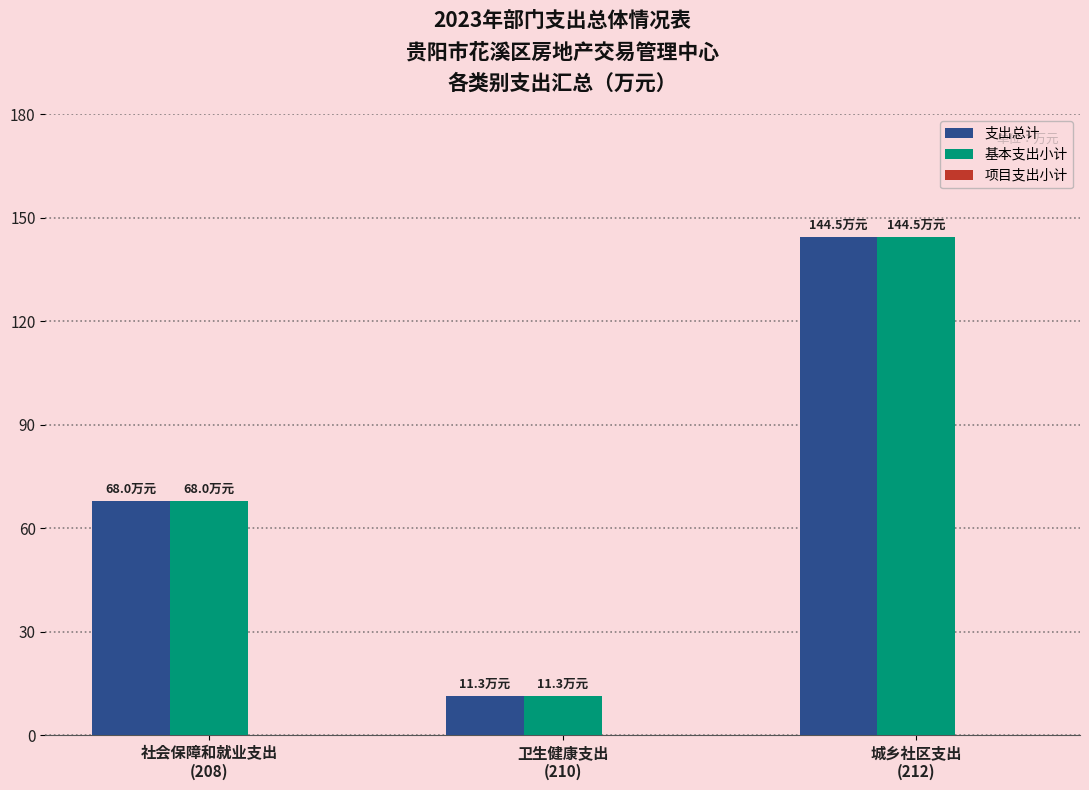

What is the greatest value displayed?

144.5